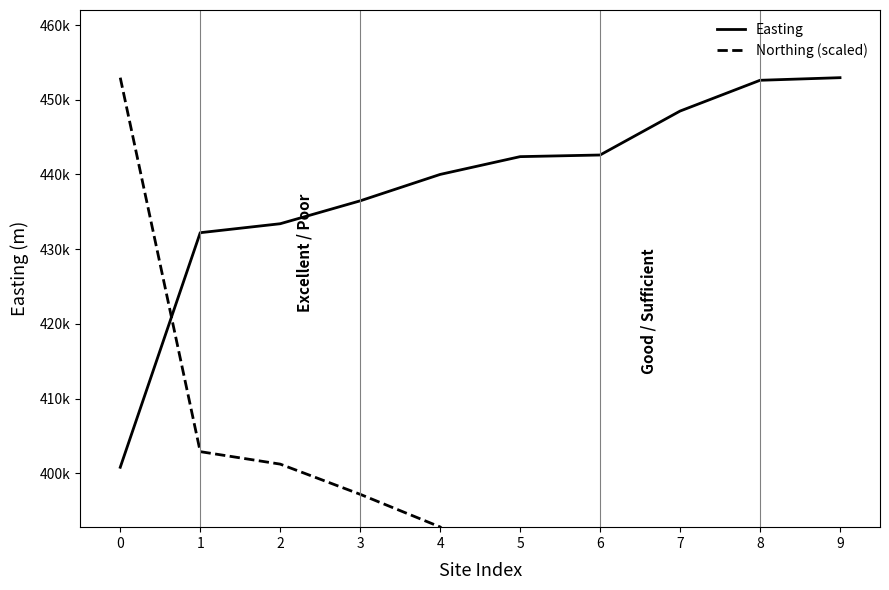

What is the difference between the Easting values at 9 and 6?

10350.0